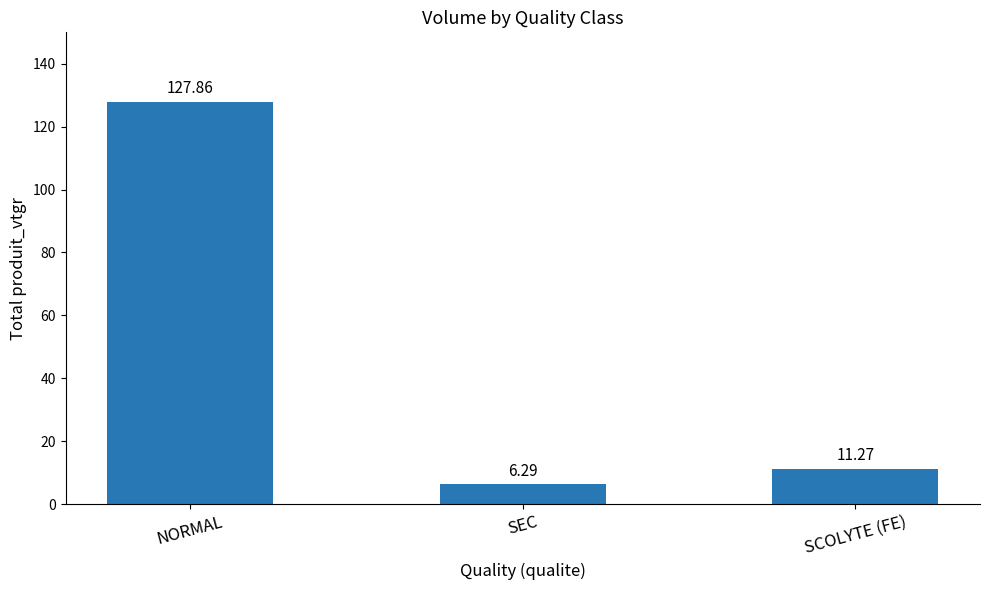

What is the change in value from NORMAL to SEC?

-121.6